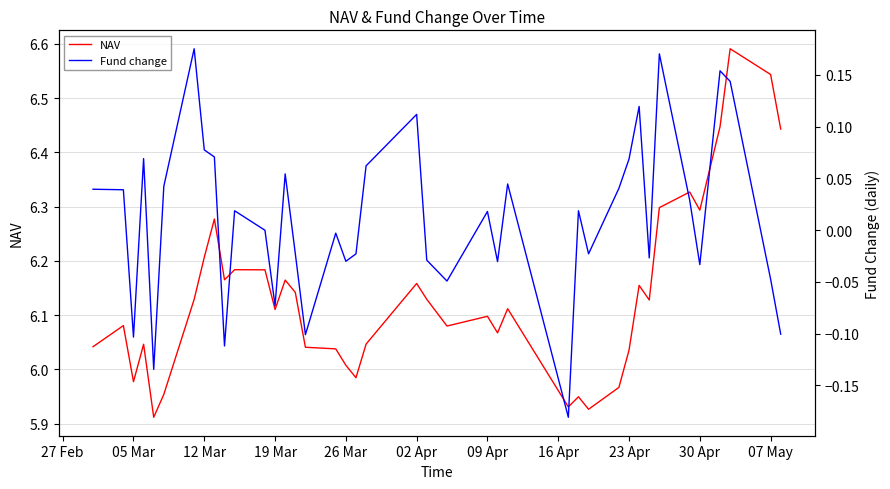

The NAV series shows 3.1 at 26 Mar. True or false?

False